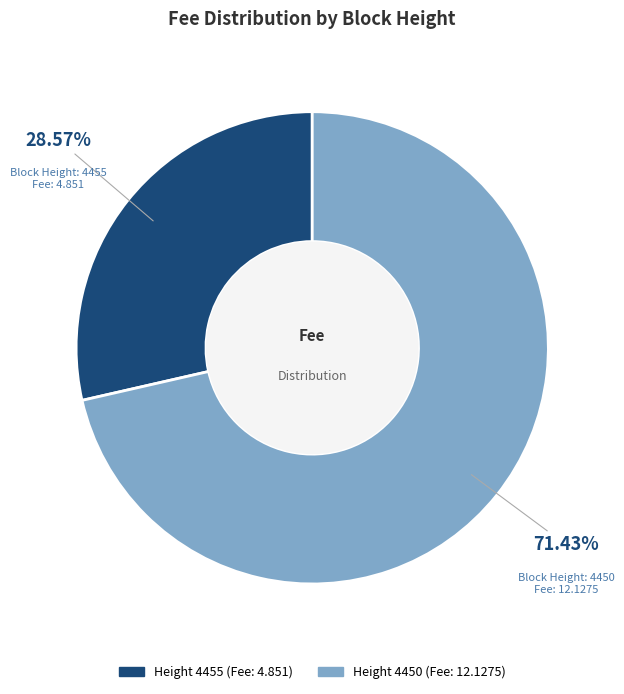

Is there any slice that represents more than half of the pie?

Yes